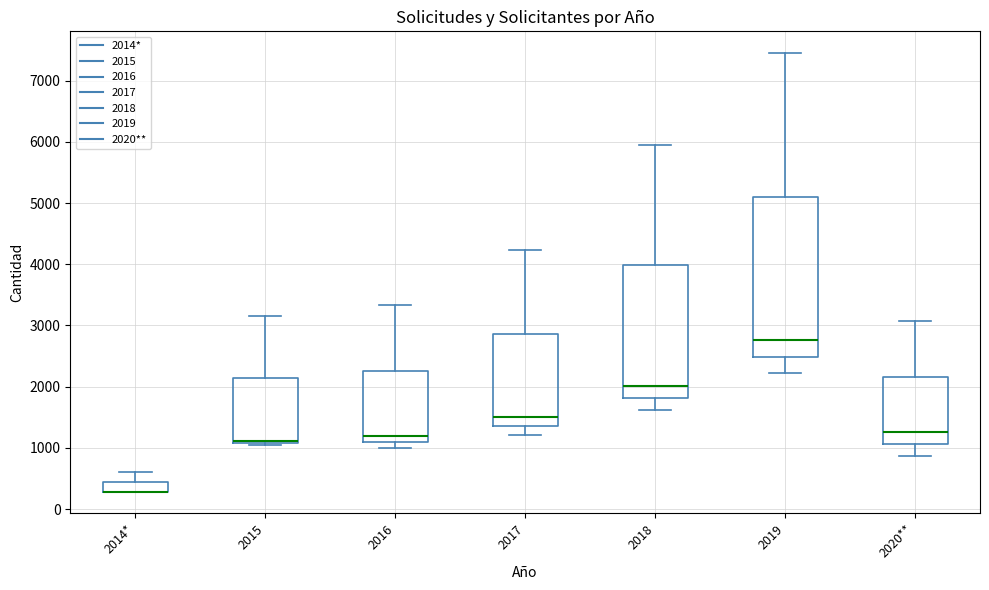

Where does the upper whisker of the box for 2015 end on the y-axis? The values are not printed on the chart, so give them approximately, as read against the axis.

3200